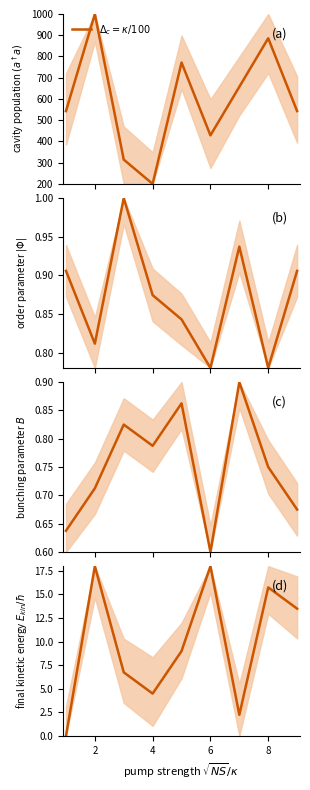

Does the chart display data point markers on the line(s)?

No